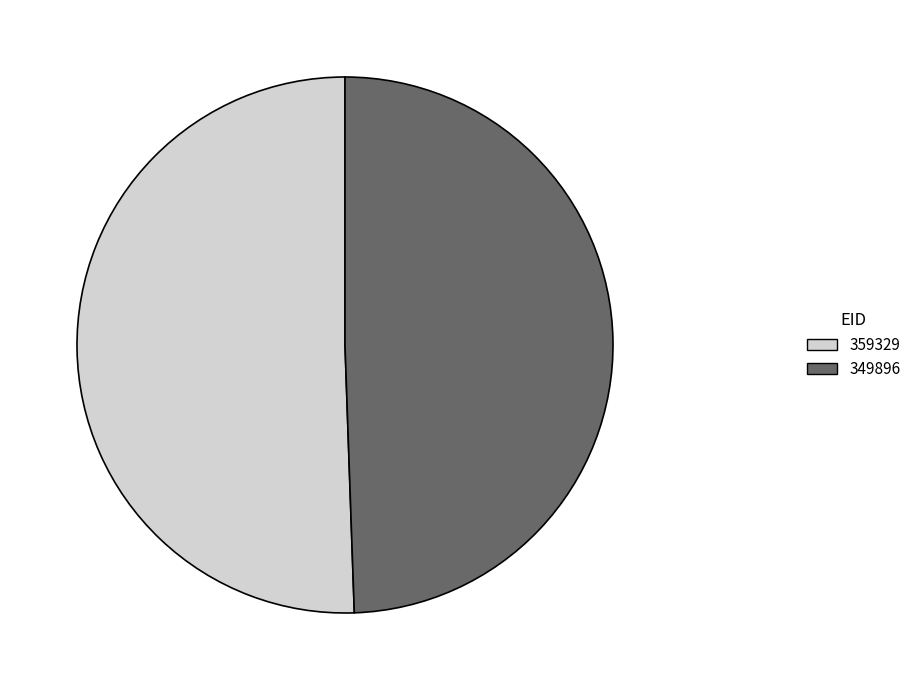

Does 359329 account for over 50% of the chart?

Yes